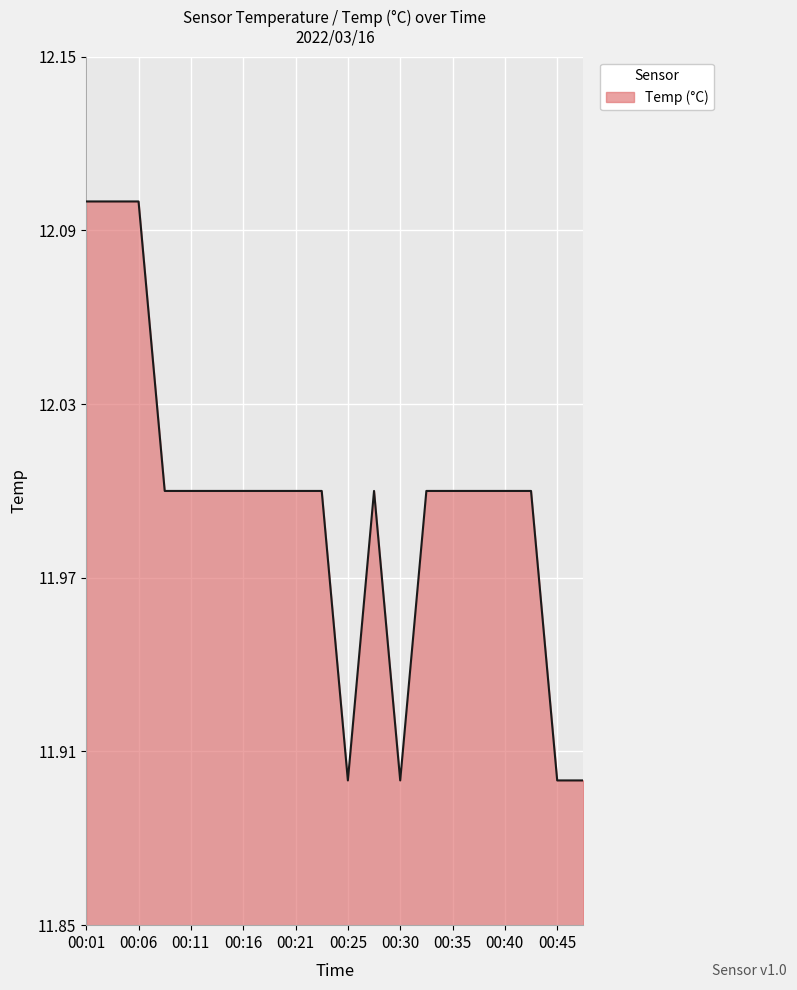

What is the smallest value displayed?

11.9